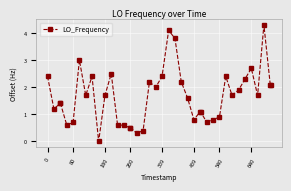

How many data points are above 1?

27